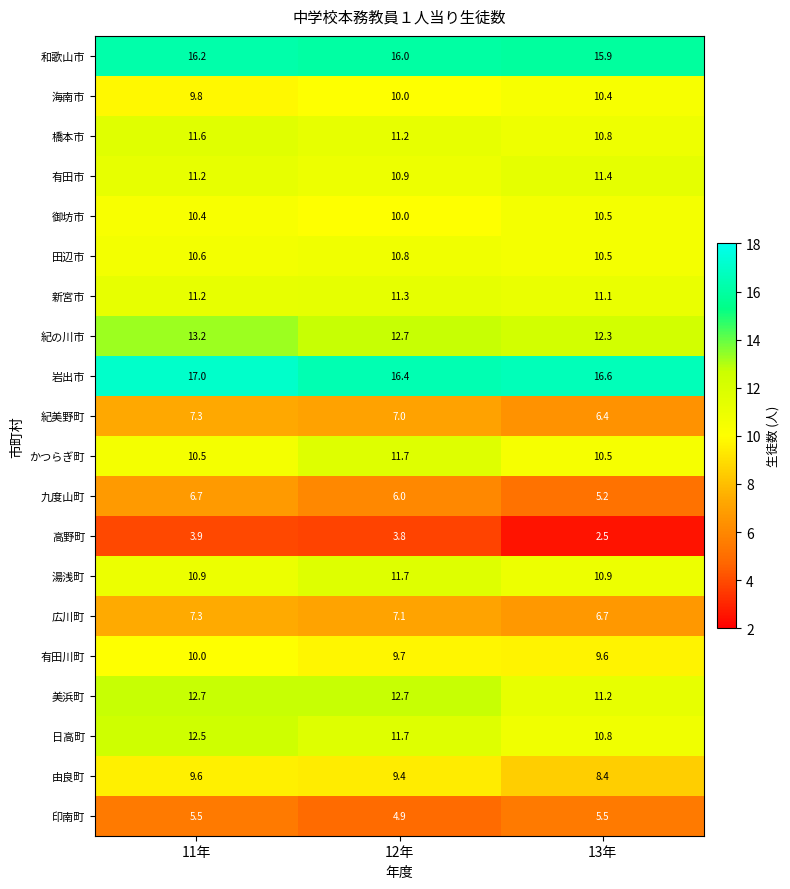

At how many categories does at least one series exceed 12?

3